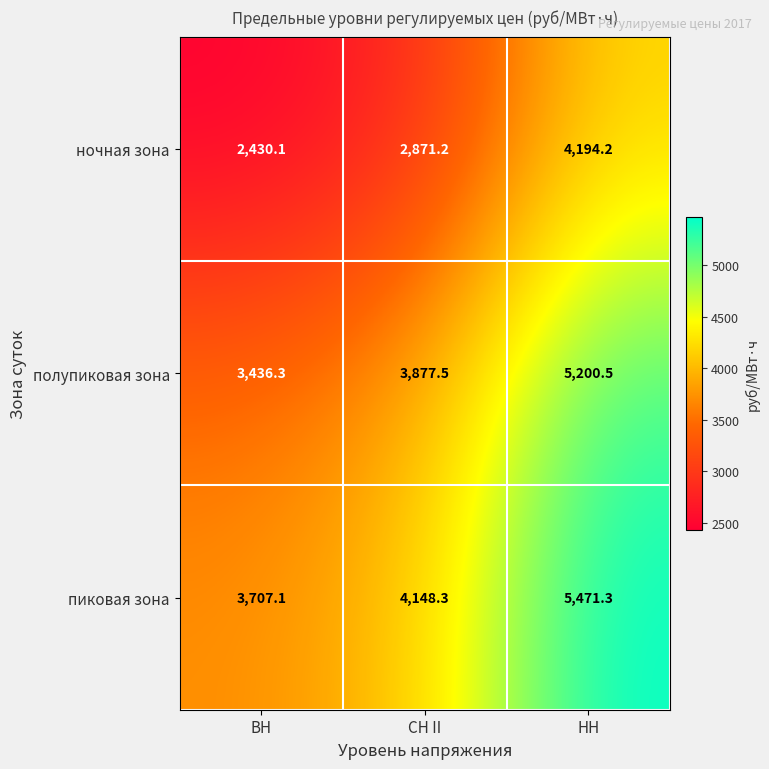

Rank the series by their maximum value, from lowest to highest.

ночная зона, полупиковая зона, пиковая зона